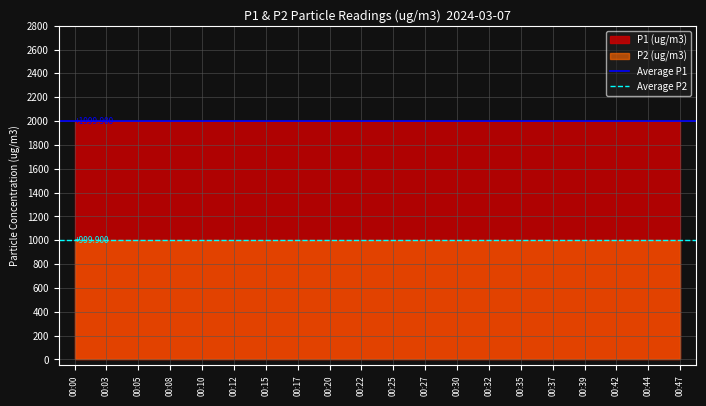

True or false: Average P1 has a value of 1999.9 at 00:03.

True